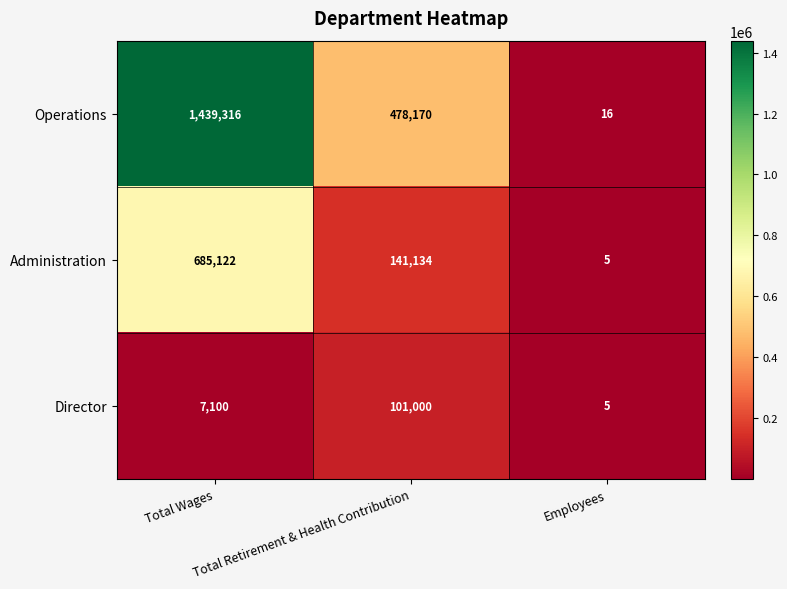

Which series has the widest spread of values?

Operations